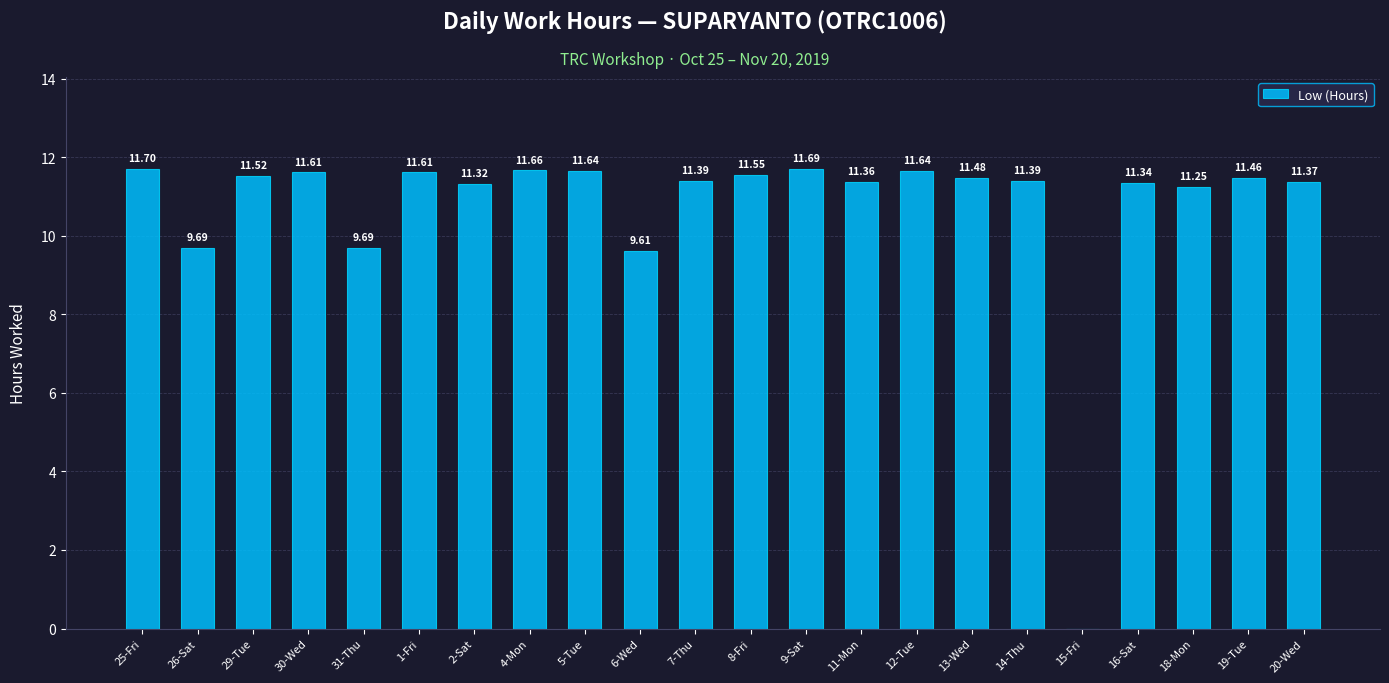

What is the ratio of the value at 20-Wed to the value at 2-Sat?

1.0